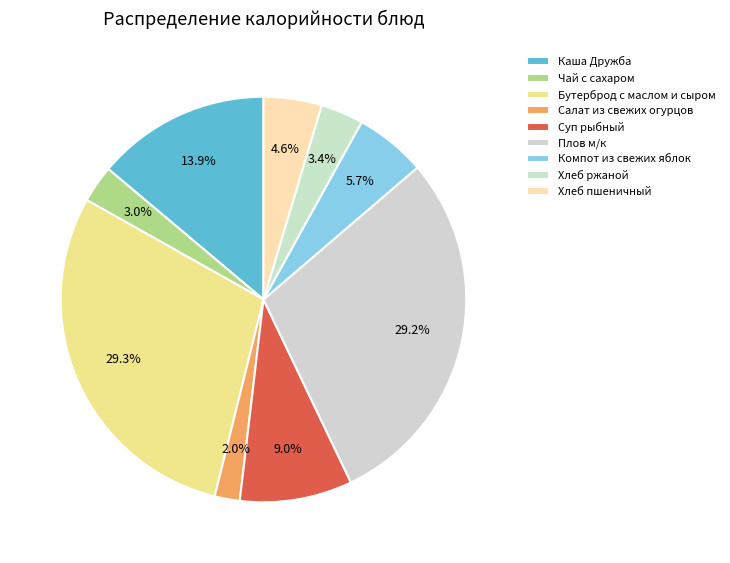

Rank the categories by value from highest to lowest.

Бутерброд с маслом и сыром, Плов м/к, Каша Дружба, Суп рыбный, Компот из свежих яблок, Хлеб пшеничный, Хлеб ржаной, Чай с сахаром, Салат из свежих огурцов